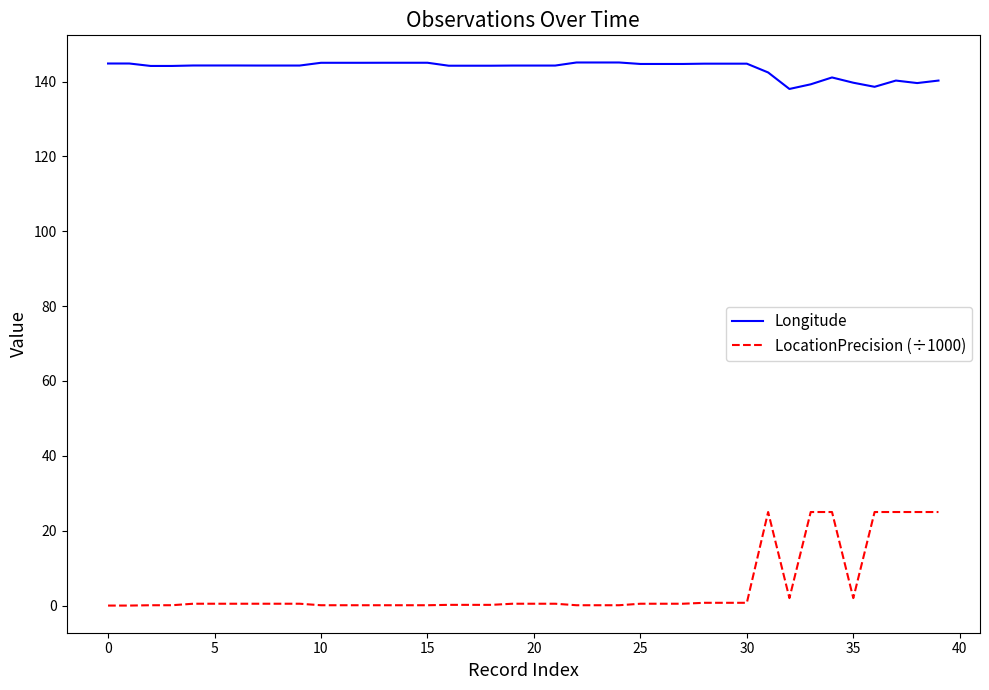

What is the difference between the maximum and minimum values in the Longitude series?

7.1